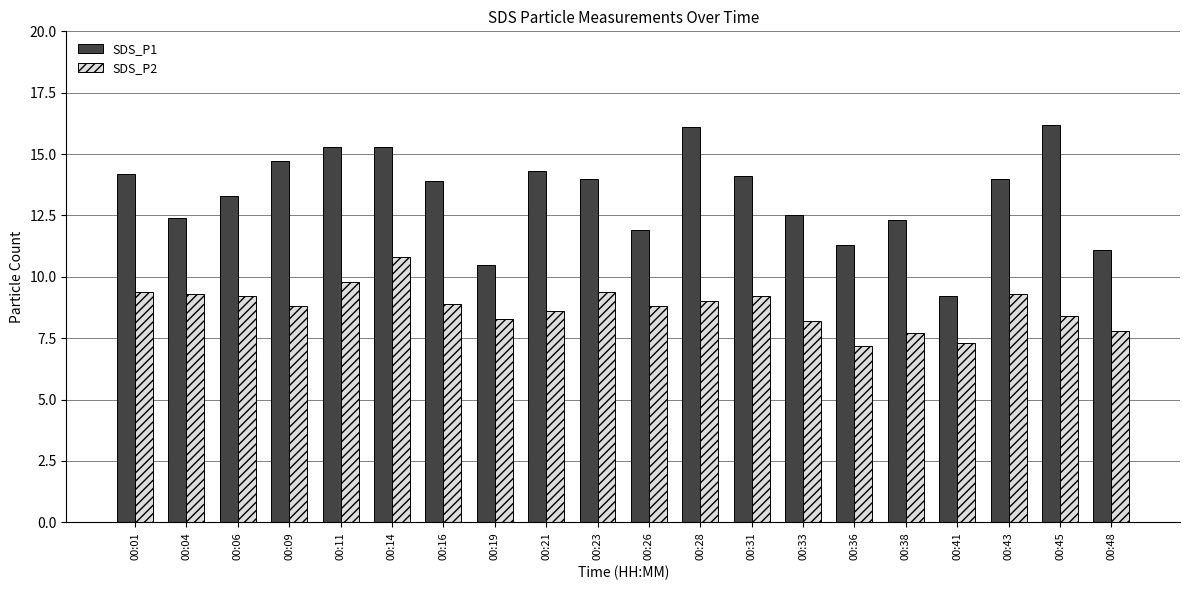

What is the average value of the SDS_P1 series?

13.3